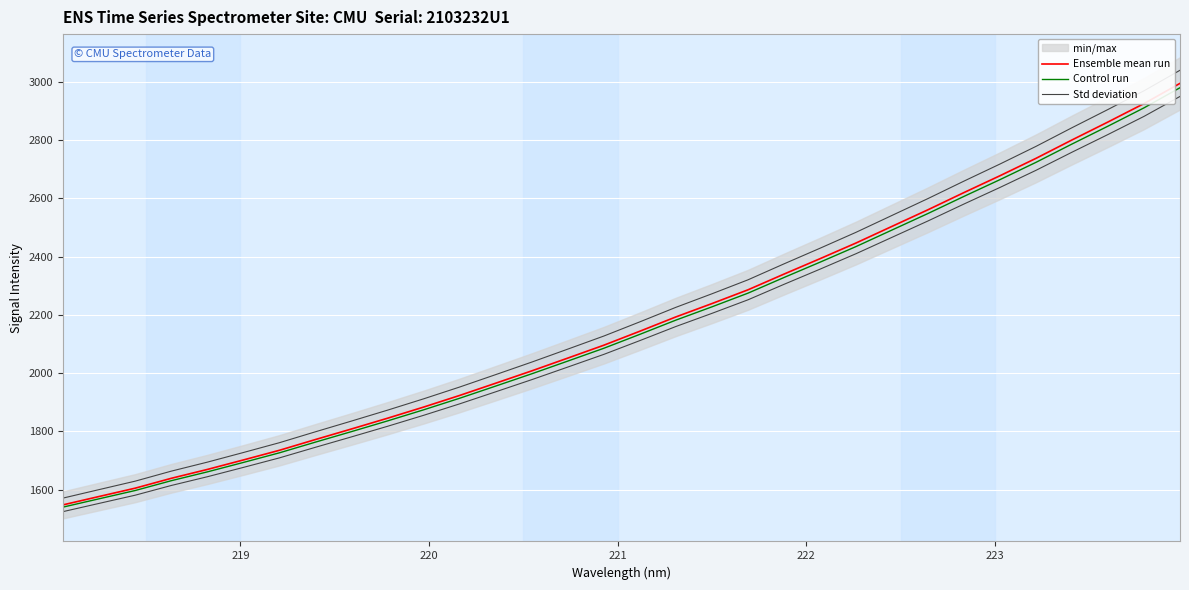

Which series has the largest total across all categories?

Std deviation